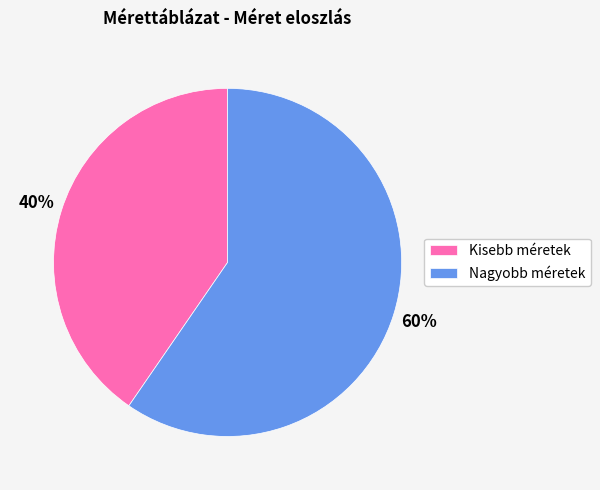

To the nearest percent, what portion does Nagyobb méretek represent?

60%